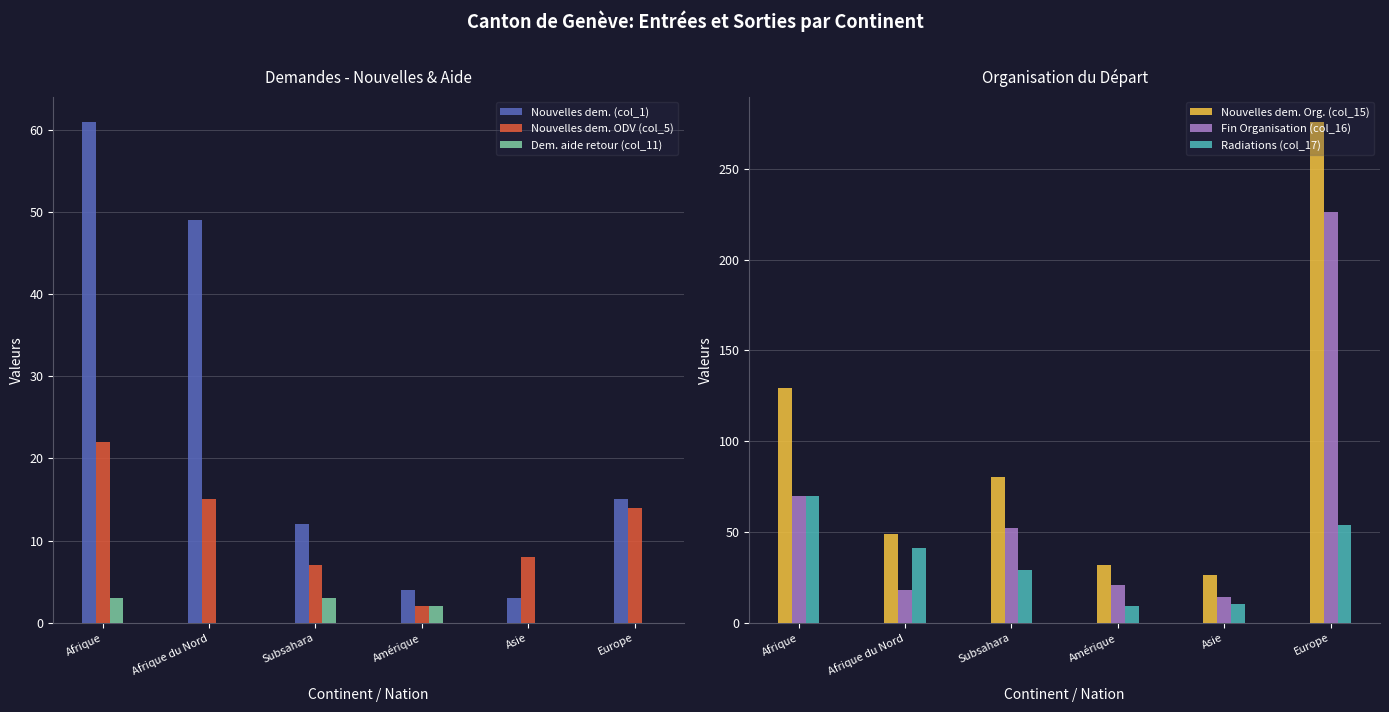

How many bars are there in total?

36